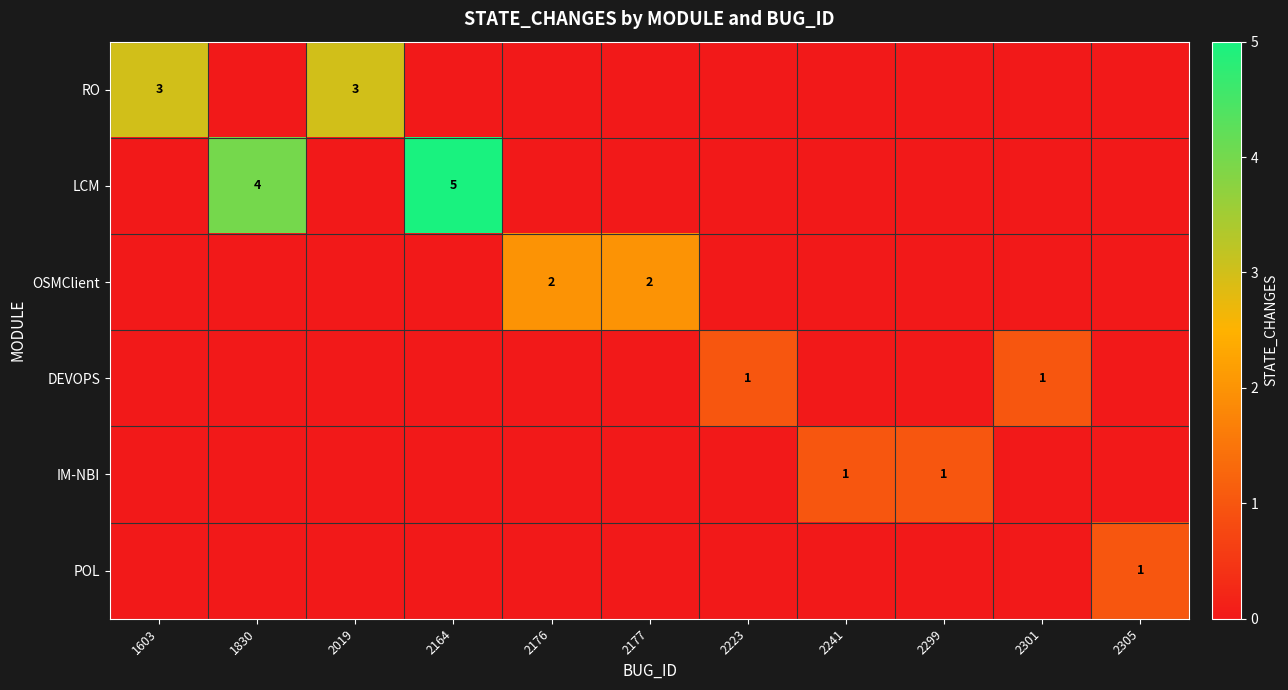

True or false: OSMClient has a value of 3 at 2177.

False